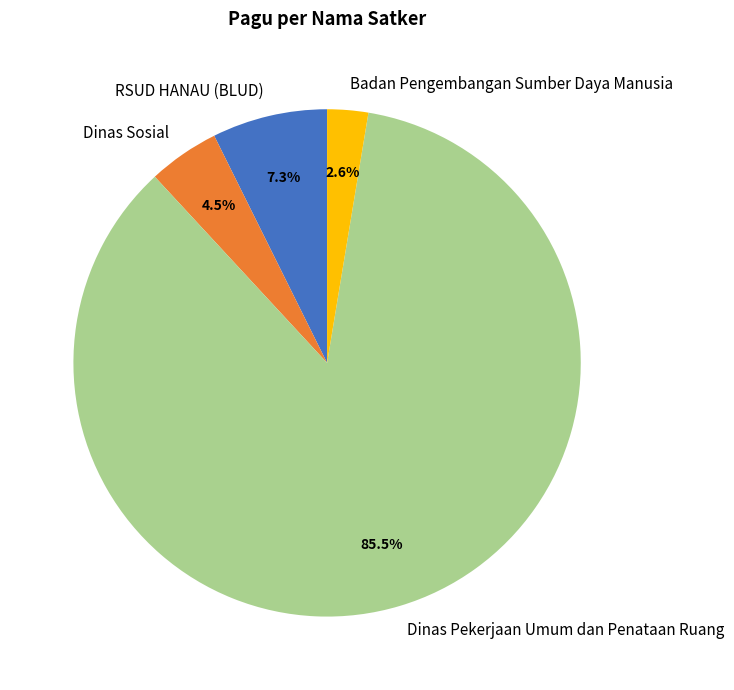

Rank the categories by value from lowest to highest.

Badan Pengembangan Sumber Daya Manusia, Dinas Sosial, RSUD HANAU (BLUD), Dinas Pekerjaan Umum dan Penataan Ruang